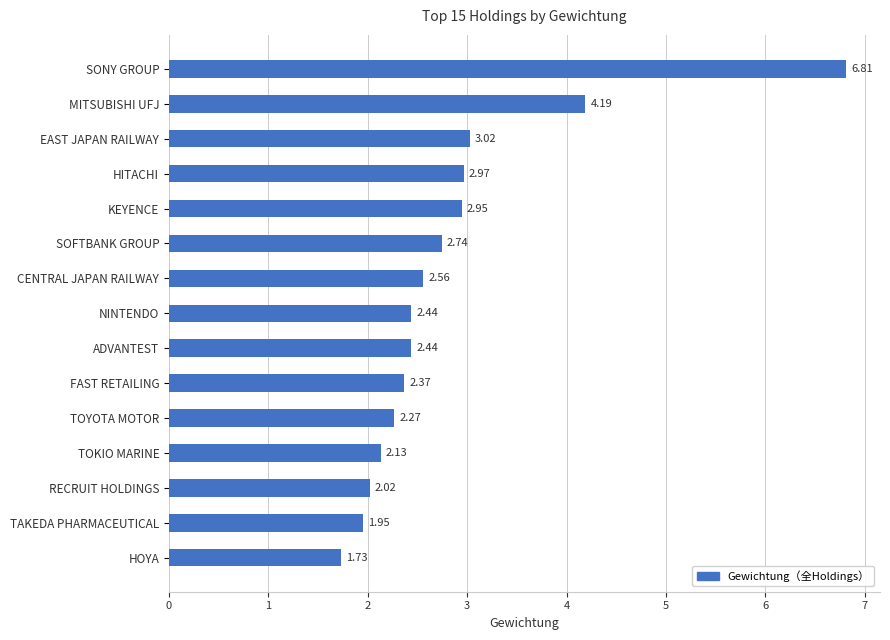

Which has a higher value, NINTENDO or SONY GROUP?

SONY GROUP